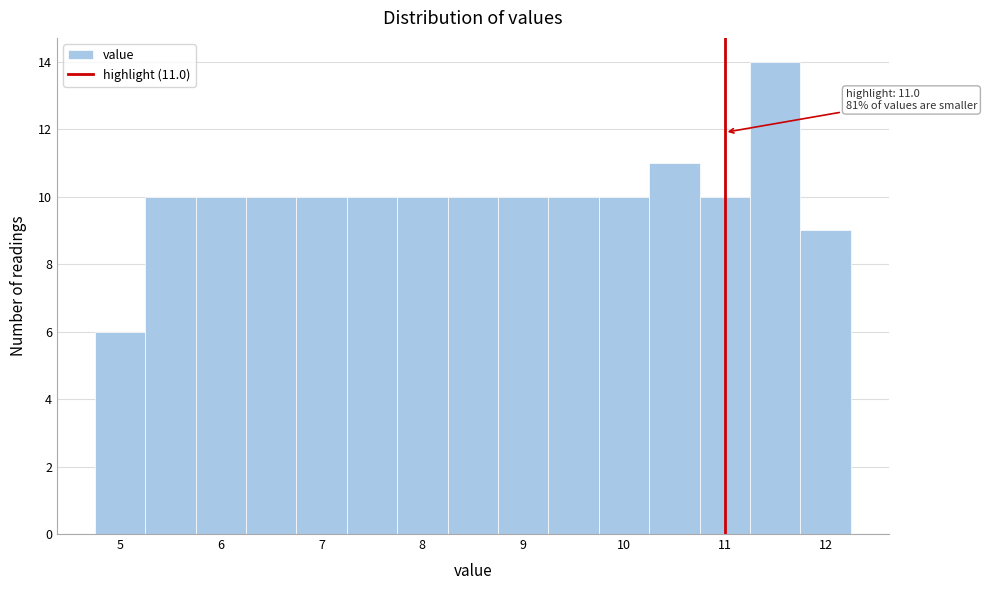

Over which range of the x-axis is the bar tallest?

11.25 to 11.75